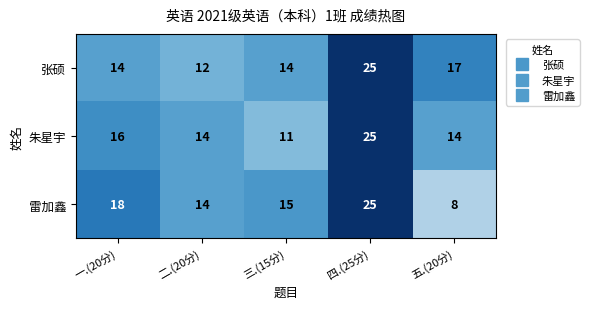

What is the minimum value shown in the chart?

8